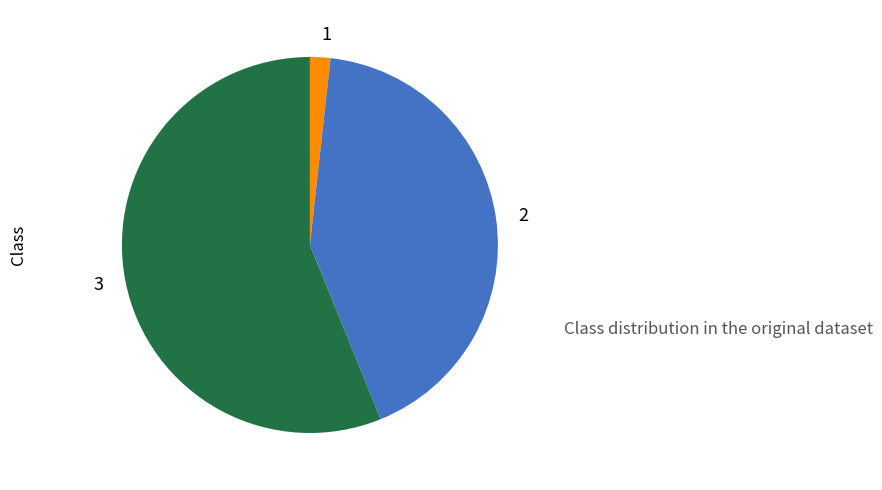

Does 2 account for over 50% of the chart?

No